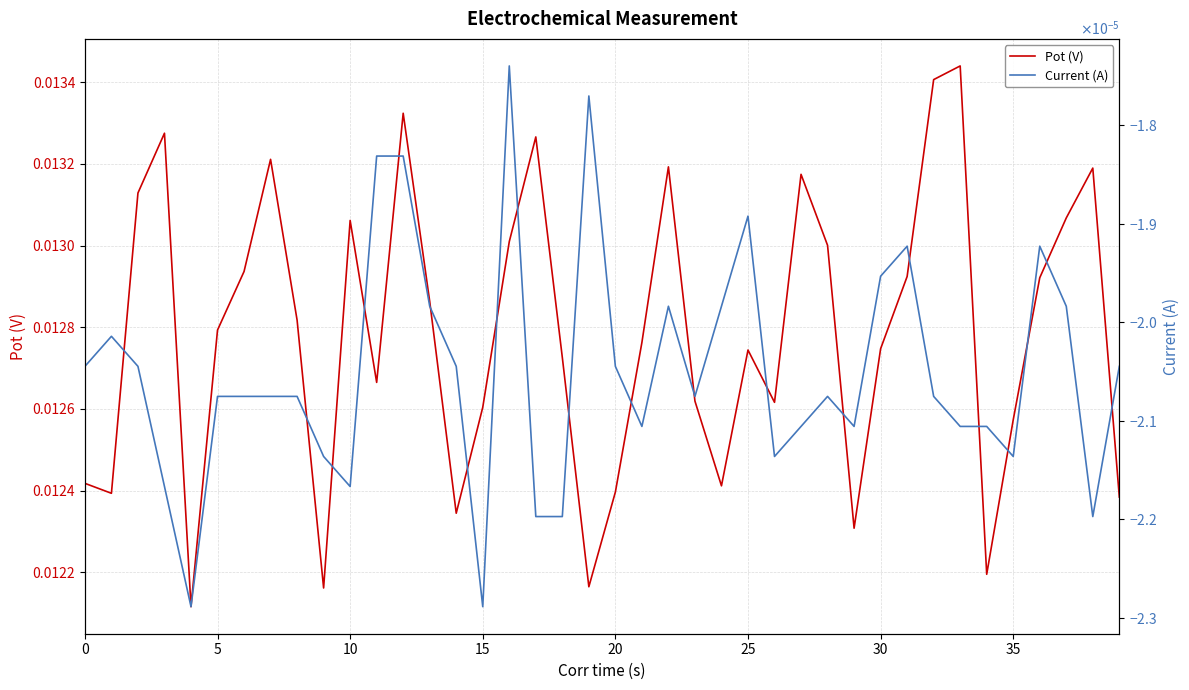

Is the value of Pot (V) at 29 greater than the value of Current (A) at 10?

Yes